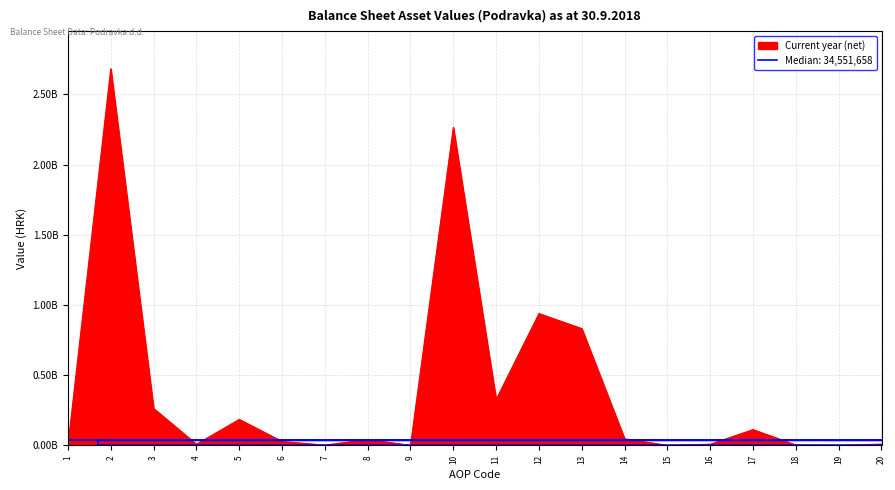

The chart shows a value of 297250926.7 at 5. True or false?

False